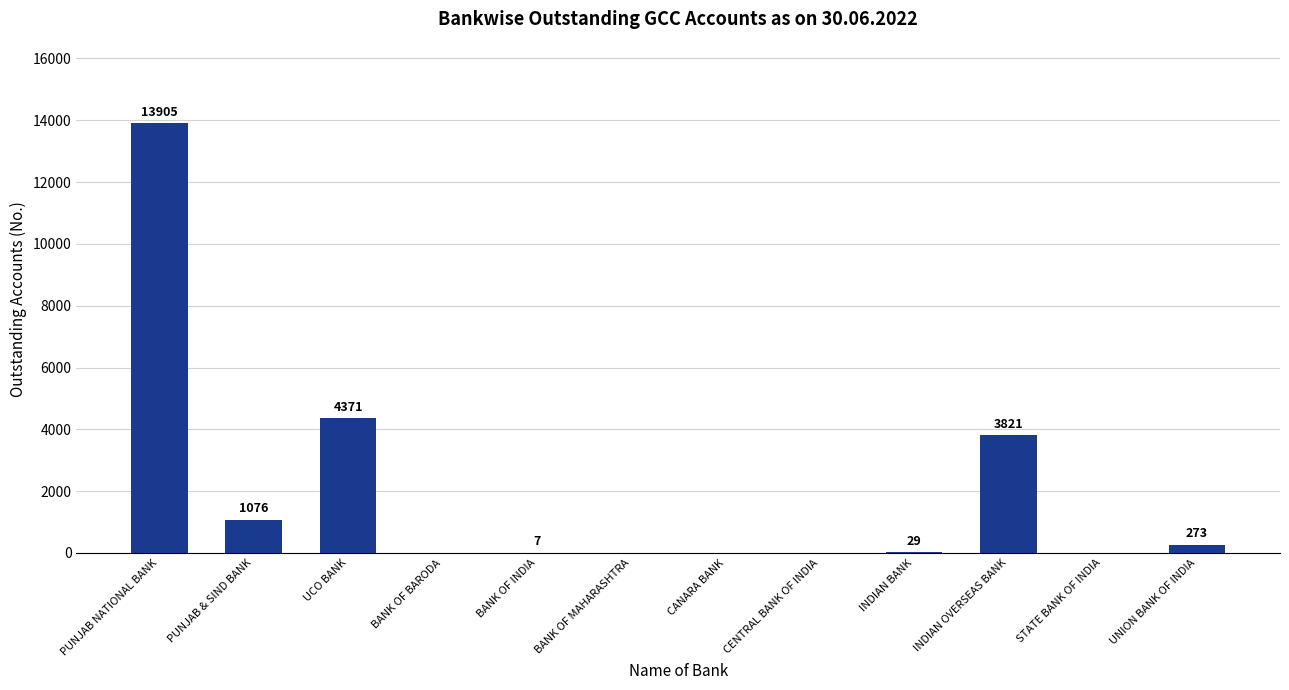

Reading right to left, list all the values displayed in this chart.

UNION BANK OF INDIA=273	STATE BANK OF INDIA=0	INDIAN OVERSEAS BANK=3821	INDIAN BANK=29	CENTRAL BANK OF INDIA=0	CANARA BANK=0	BANK OF MAHARASHTRA=0	BANK OF INDIA=7	BANK OF BARODA=0	UCO BANK=4371	PUNJAB & SIND BANK=1076	PUNJAB NATIONAL BANK=13905